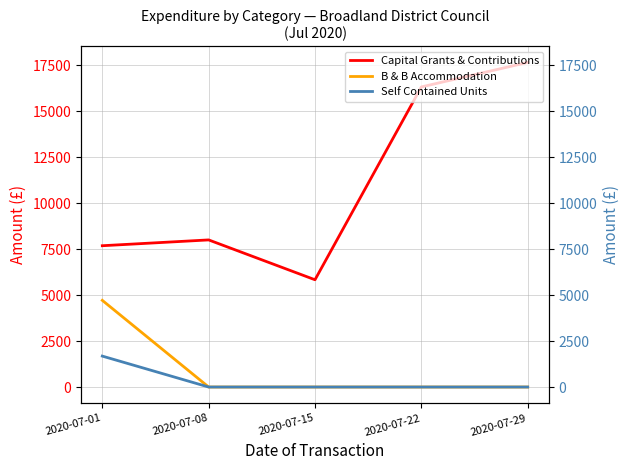

Between 2020-07-22 and 2020-07-15, which is larger?

2020-07-22